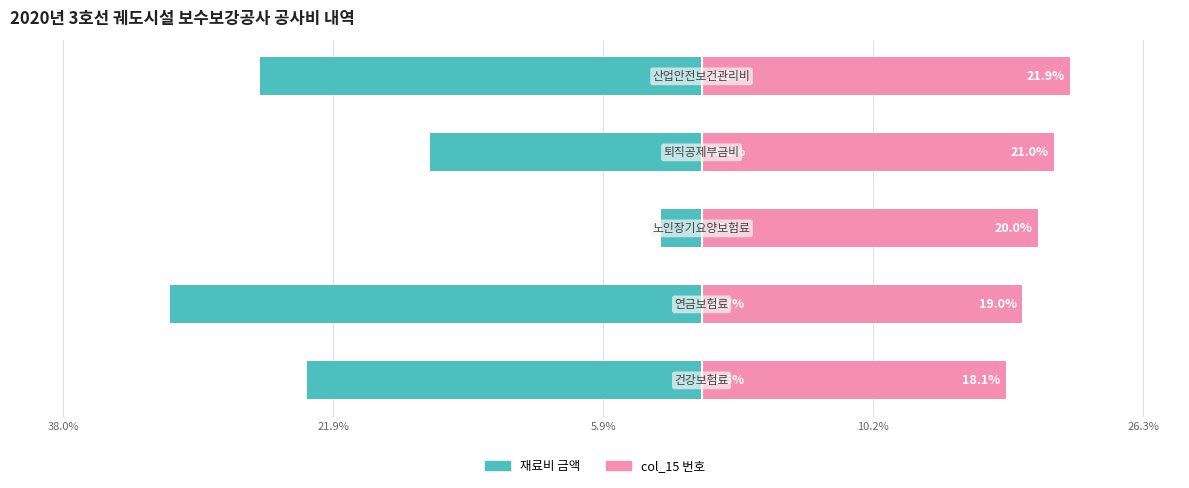

Rank the series by their maximum value, from lowest to highest.

재료비 금액, col_15 번호